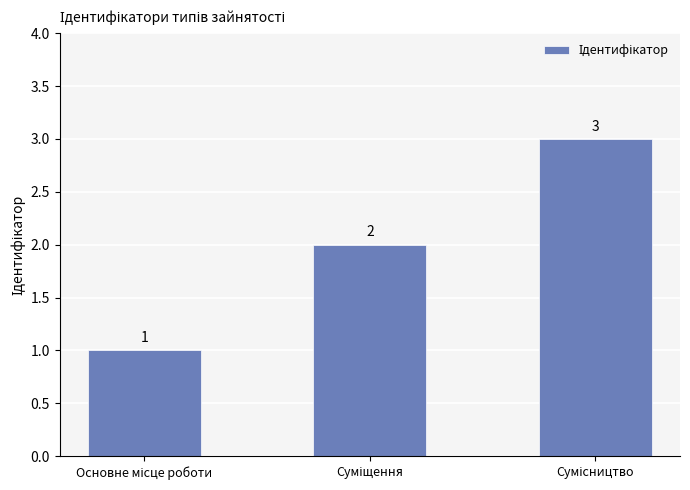

How many values are between 1 and 3?

3